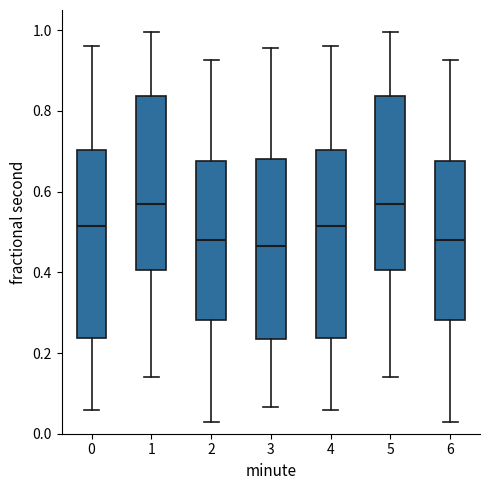

Where is the upper edge of the box at x = 5 on the y-axis? The values are not printed on the chart, so give them approximately, as read against the axis.

0.84